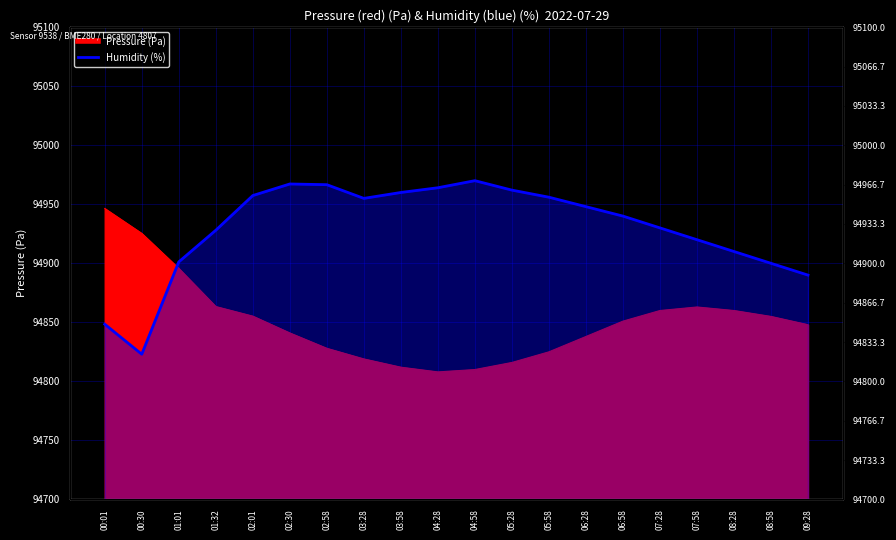

The value at 03:28 is 124977.4. True or false?

False